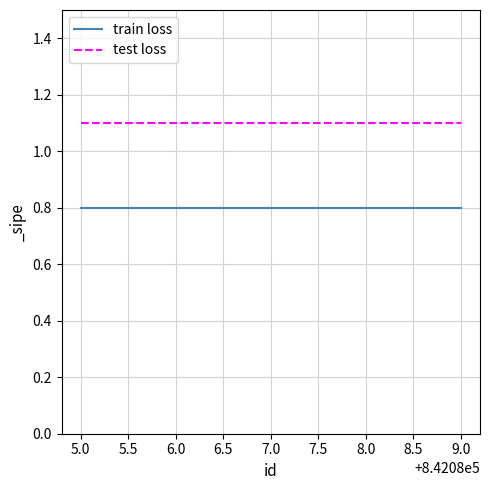

True or false: train loss and test loss cross at least once.

False